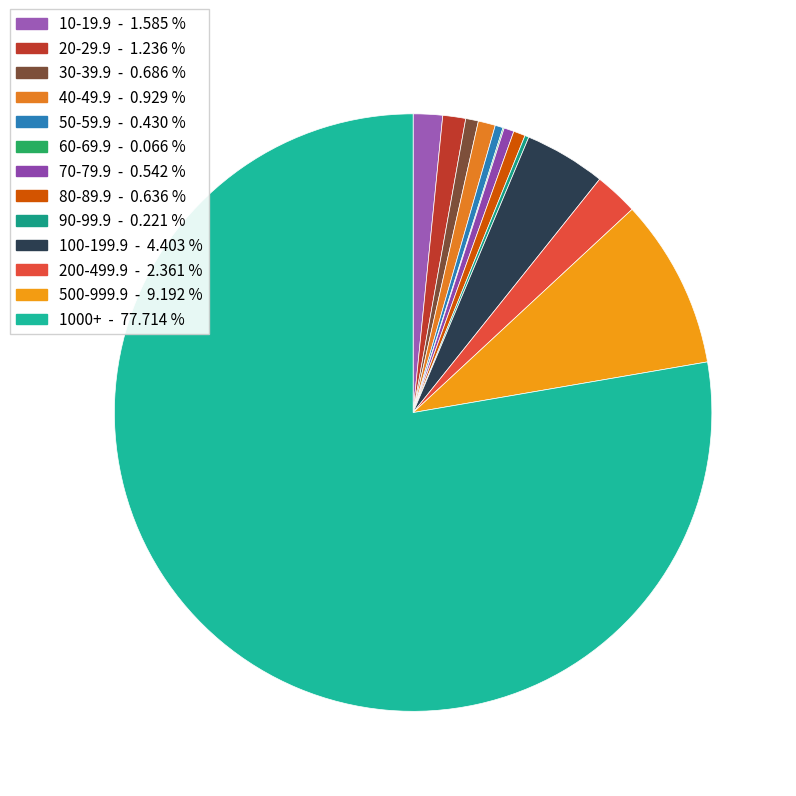

How many segments does this pie chart have?

13